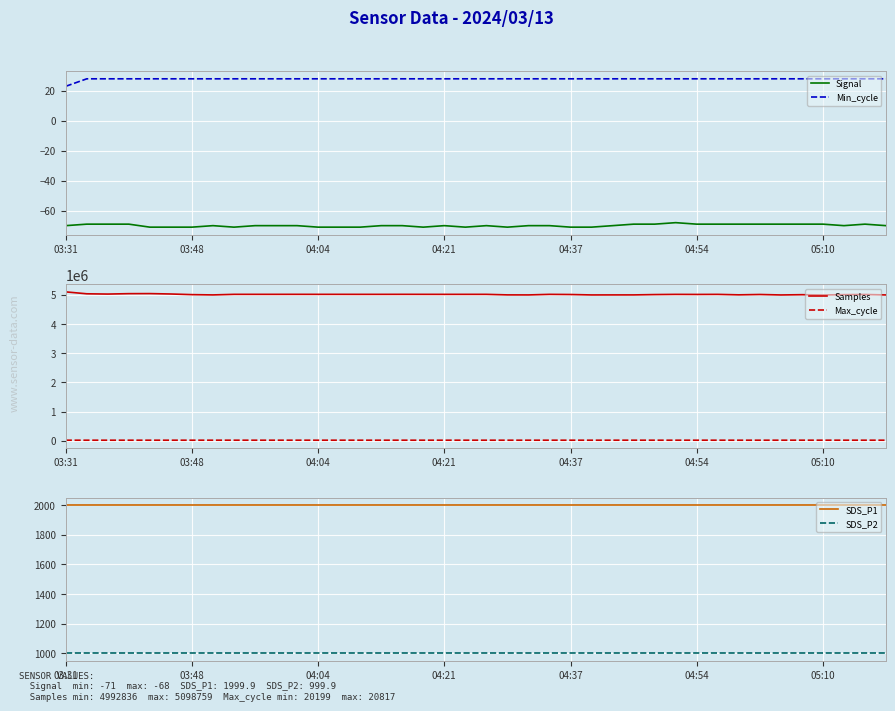

Is the value of SDS_P2 at 11 greater than the value of Max_cycle at 34?

No